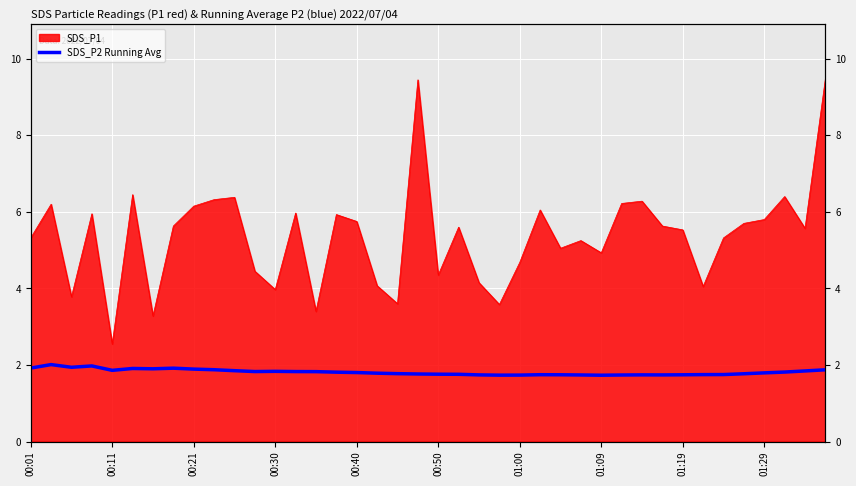

Count the number of categories in the chart.

40